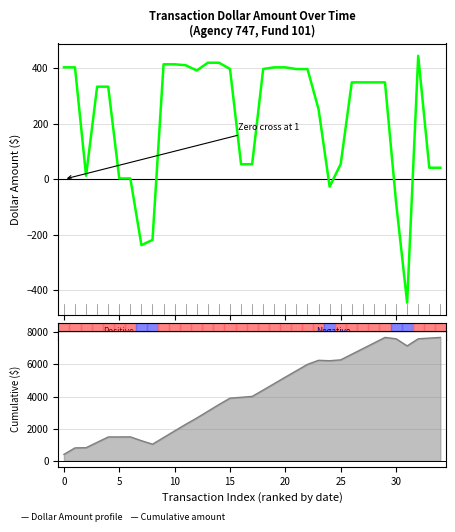

Is the value of Cumulative Amount at 20 greater than the value of Dollar Amount profile at 30?

Yes